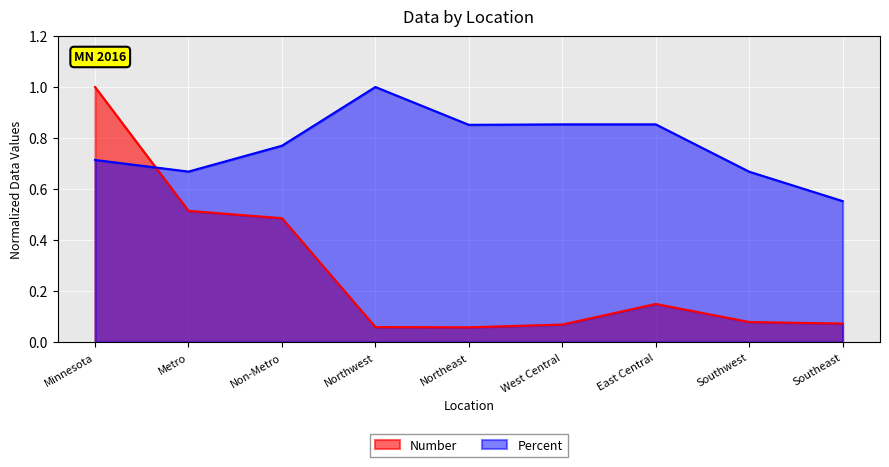

What position from the left is Northeast?

5